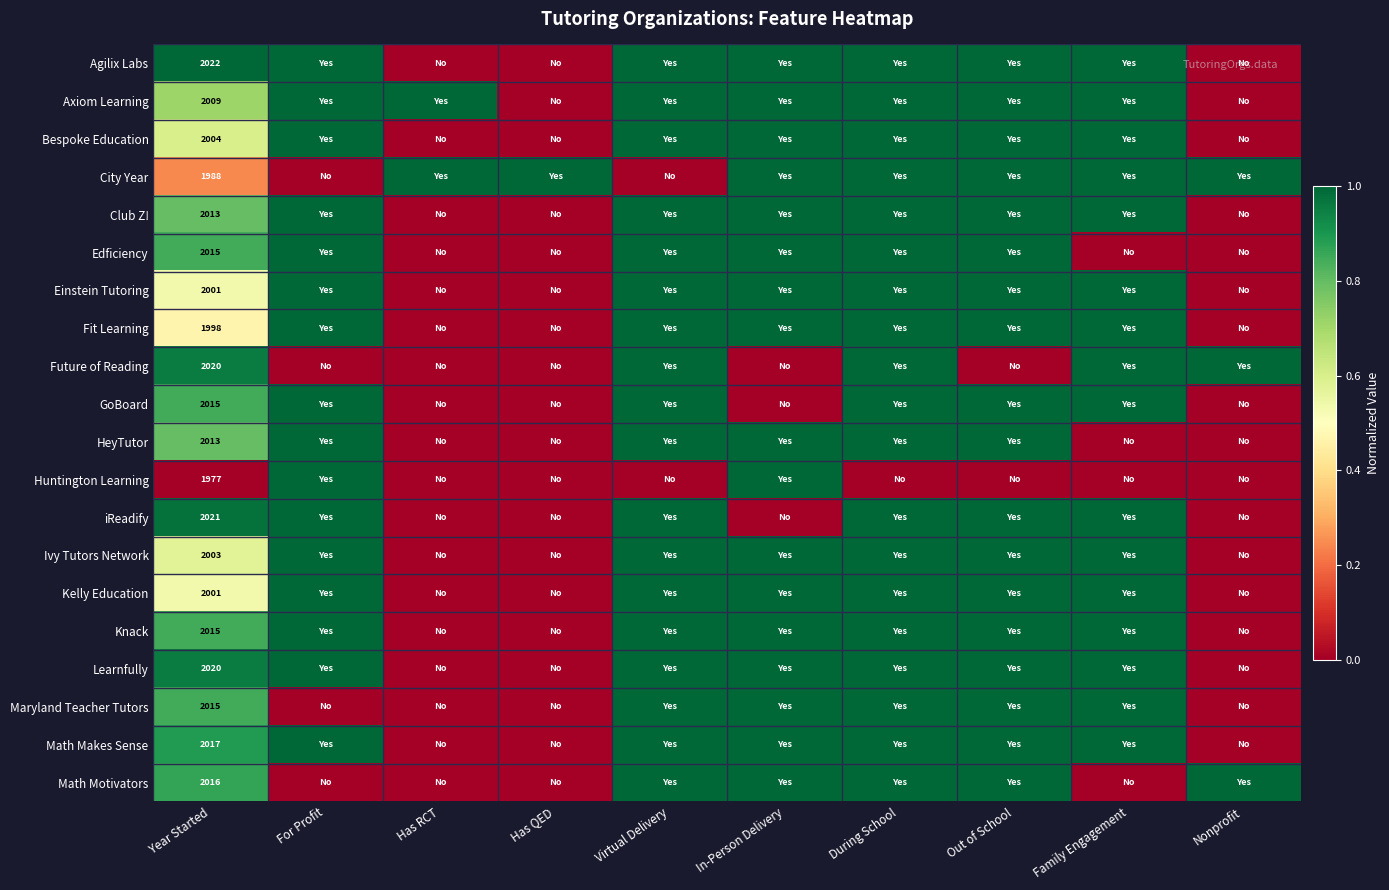

What is the total value across all series at Has RCT?

2.0